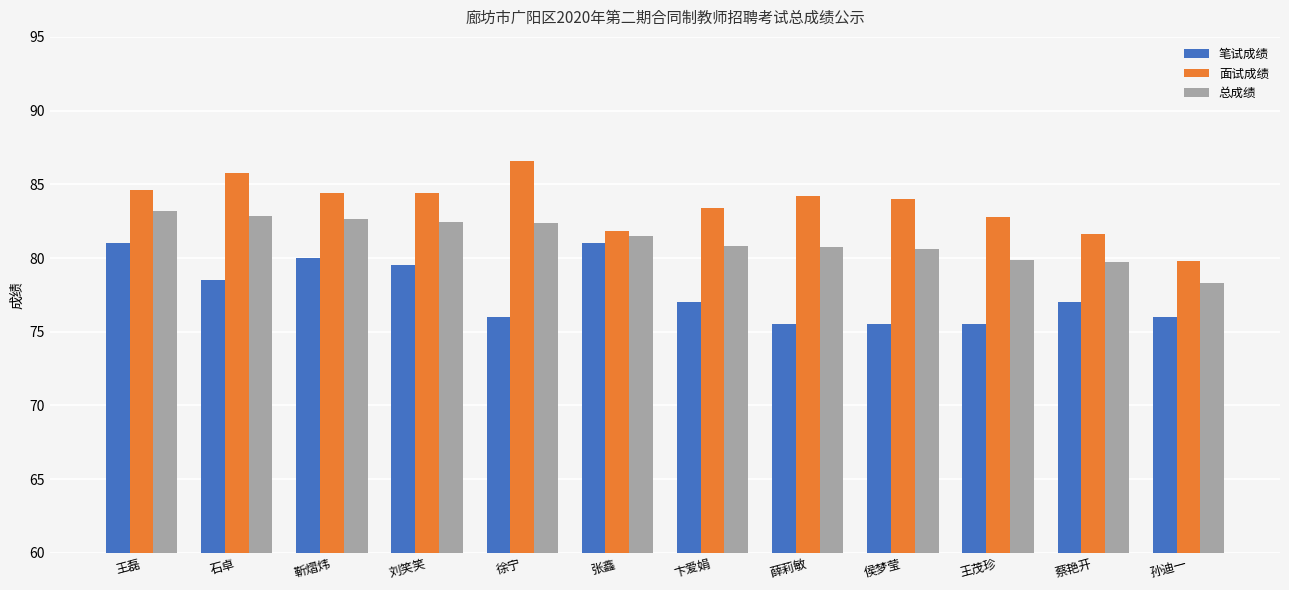

What is the minimum value for 笔试成绩?

75.5